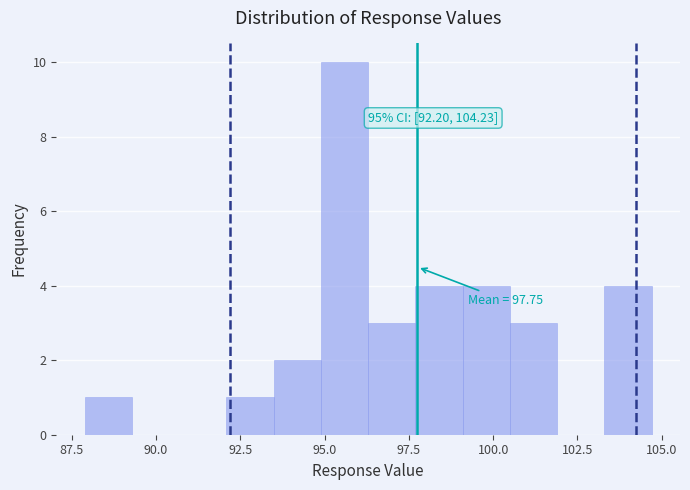

Read against the x-axis, roughly where is the centre of the tallest bar?

95.5